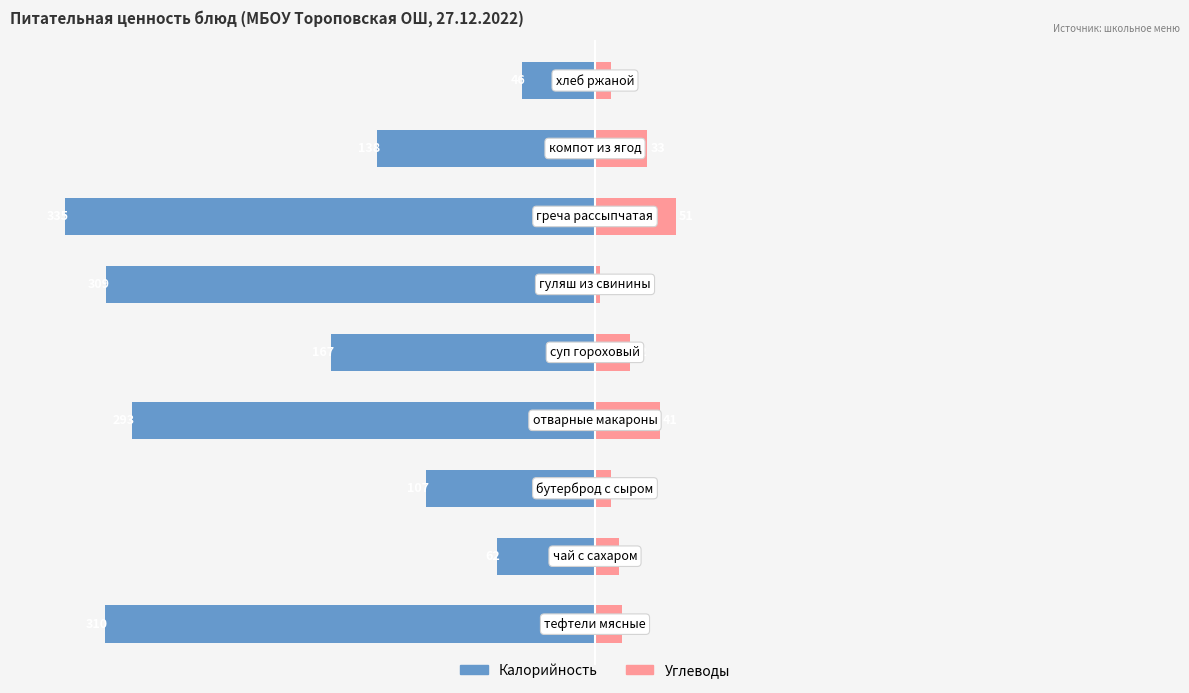

Rank the series at 0 from highest to lowest value.

Углеводы, Калорийность